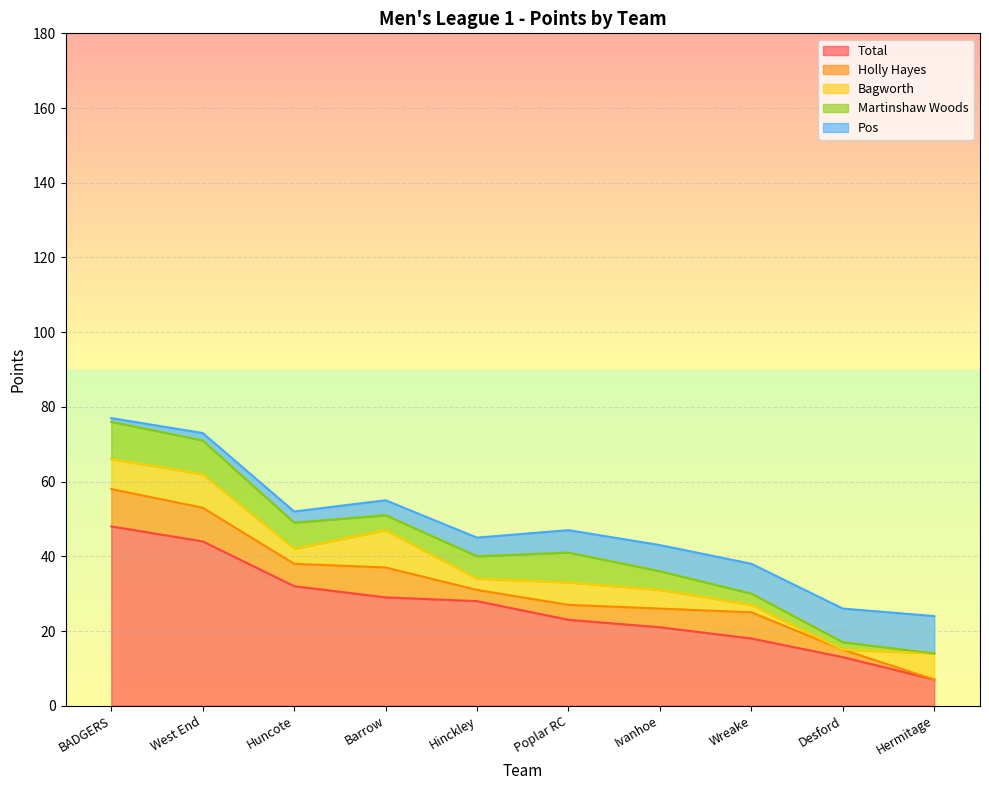

What are all the series names shown in the legend?

Total, Holly Hayes, Bagworth, Martinshaw Woods, Pos